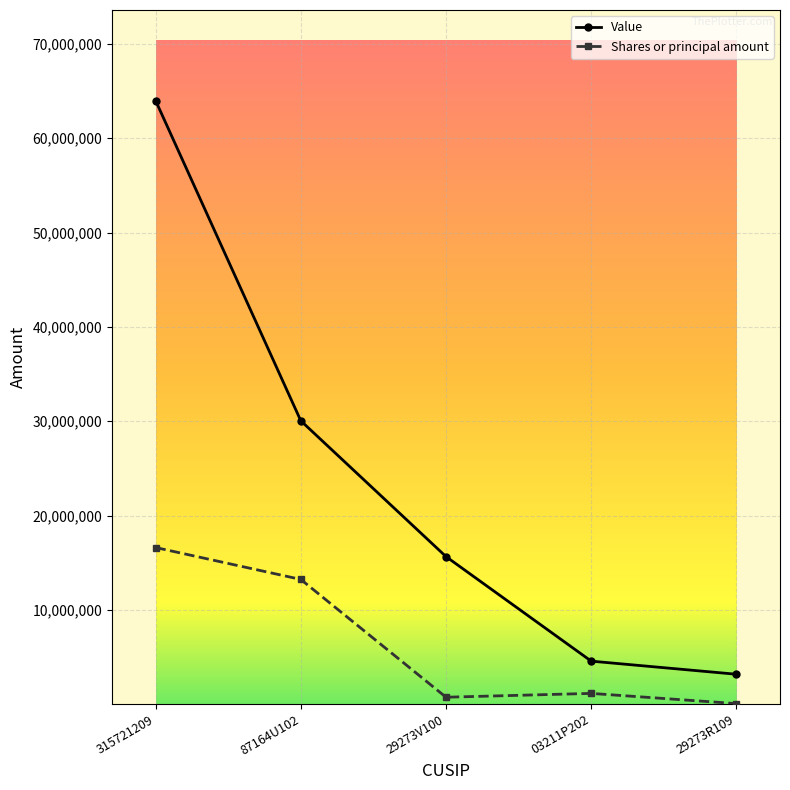

Reading right to left, list all the values displayed in this chart.

Value: 29273R109=3188000	03211P202=4577000	29273V100=15657000	87164U102=30051000	315721209=63989000
Shares or principal amount: 29273R109=77635	03211P202=1158788	29273V100=752400	87164U102=13238268	315721209=16620414